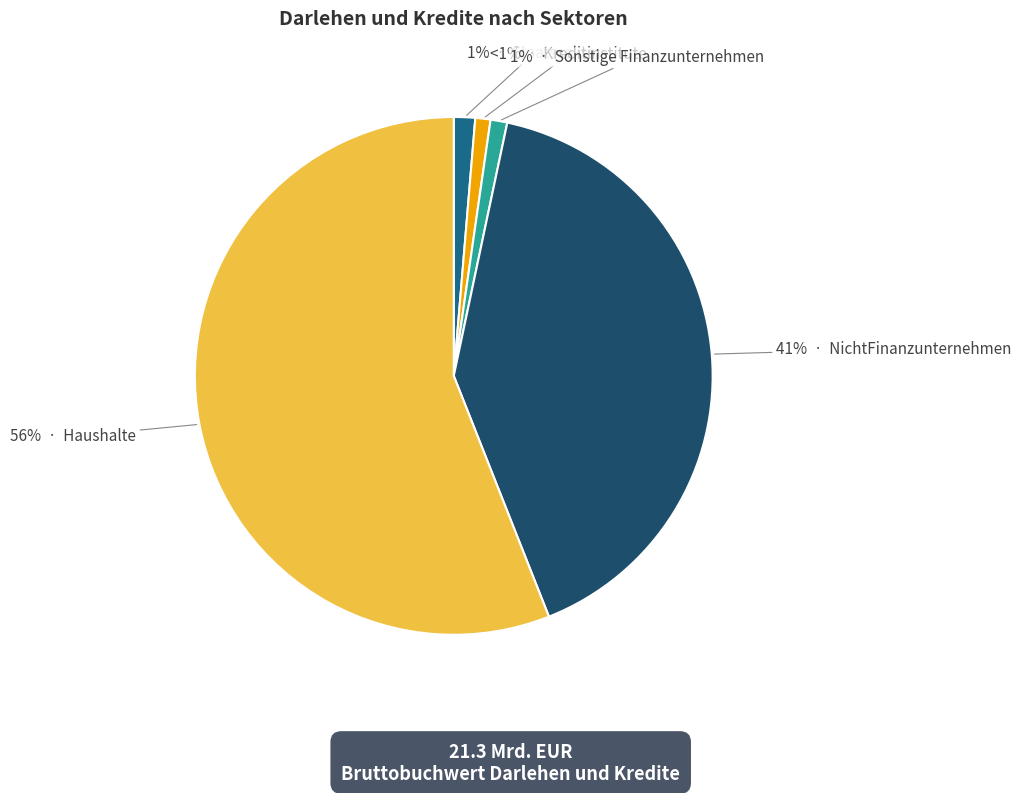

To the nearest percent, what is the difference between the largest and smallest slice percentages?

55%